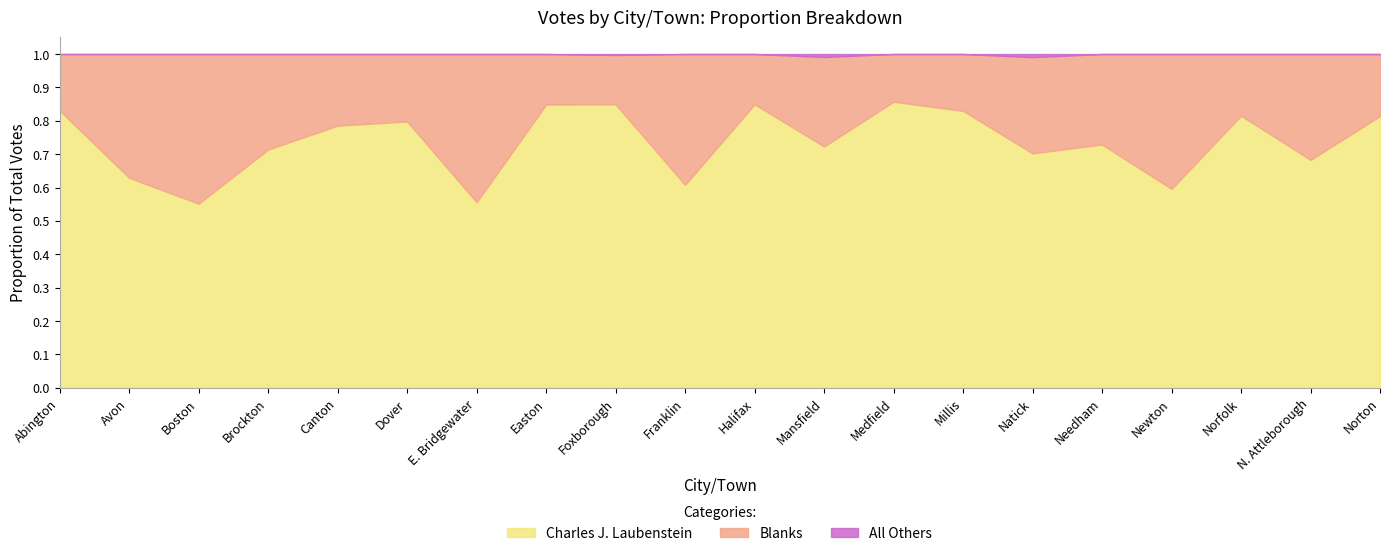

Between Boston and Canton, which series saw the biggest shift?

Blanks